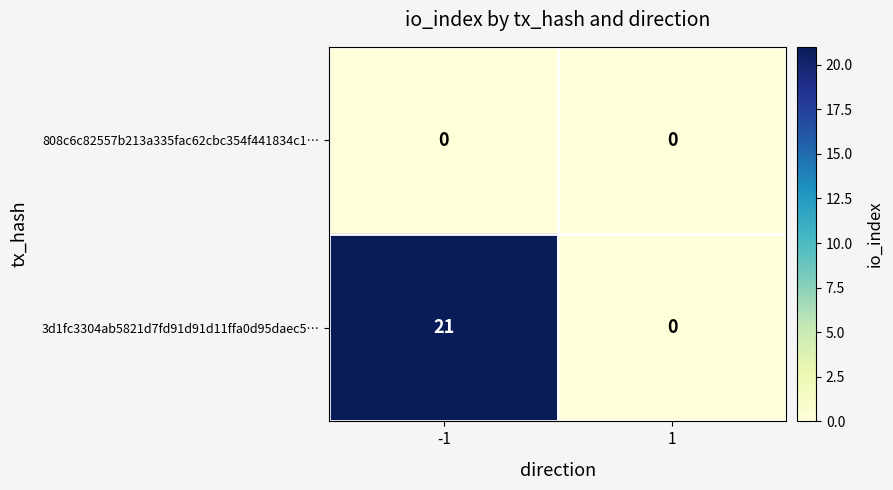

The value of 808c6c82557b213a335fac62cbc354f441834c1… at 1 is 0. True or false?

True